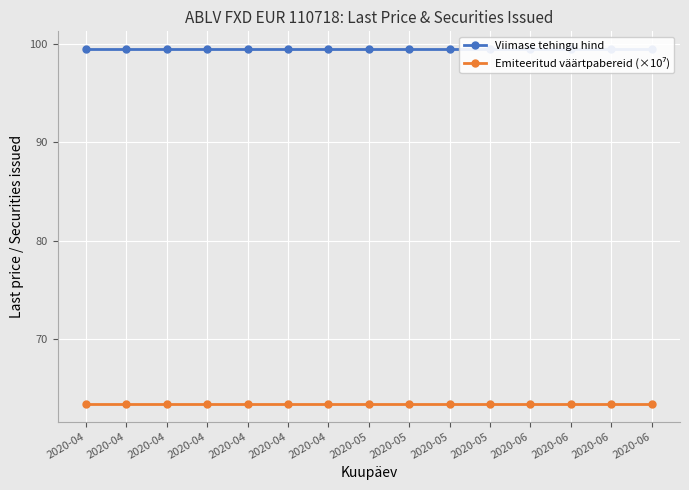

True or false: Emiteeritud väärtpabereid (×10⁷) and Viimase tehingu hind intersect in this chart.

False